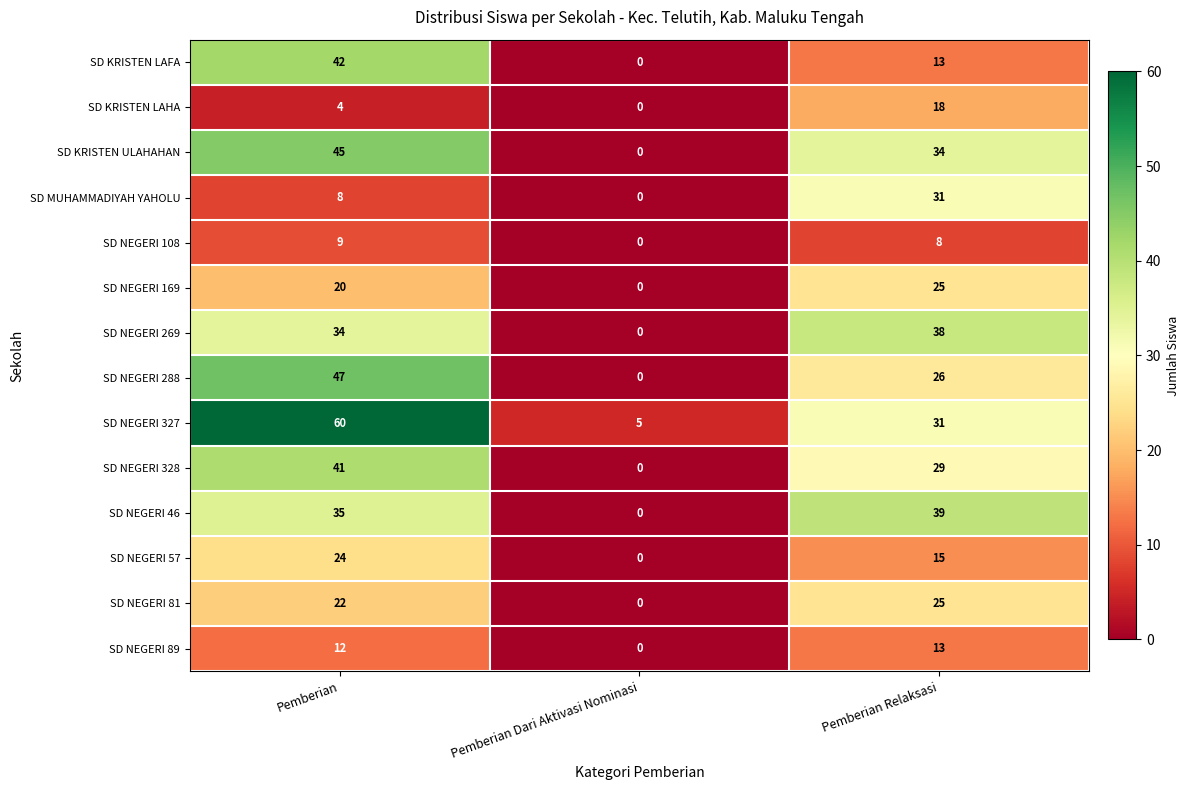

Where is SD NEGERI 81 nearest to the value 12?

Pemberian